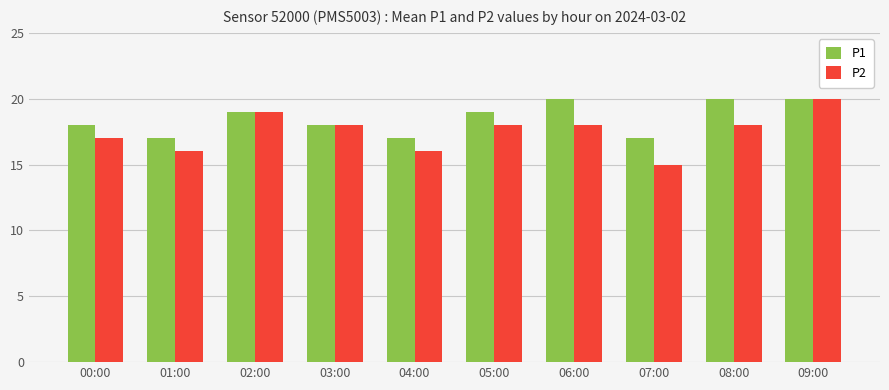

What is the greatest value displayed?

20